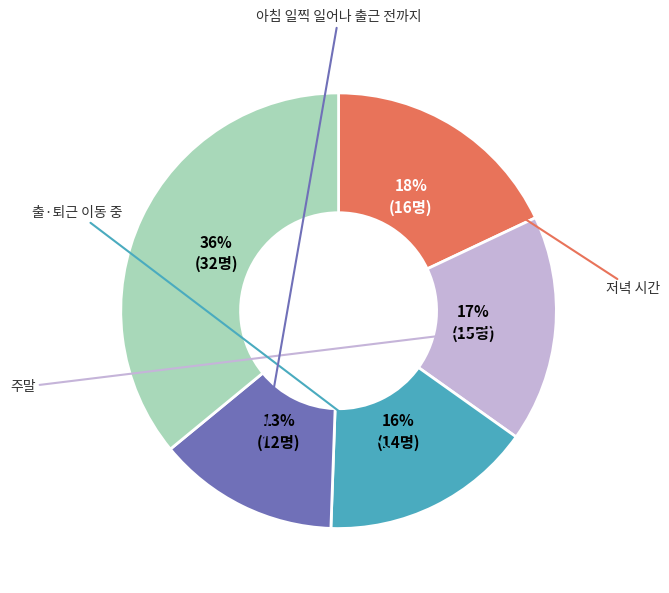

Does any single category account for the majority?

No